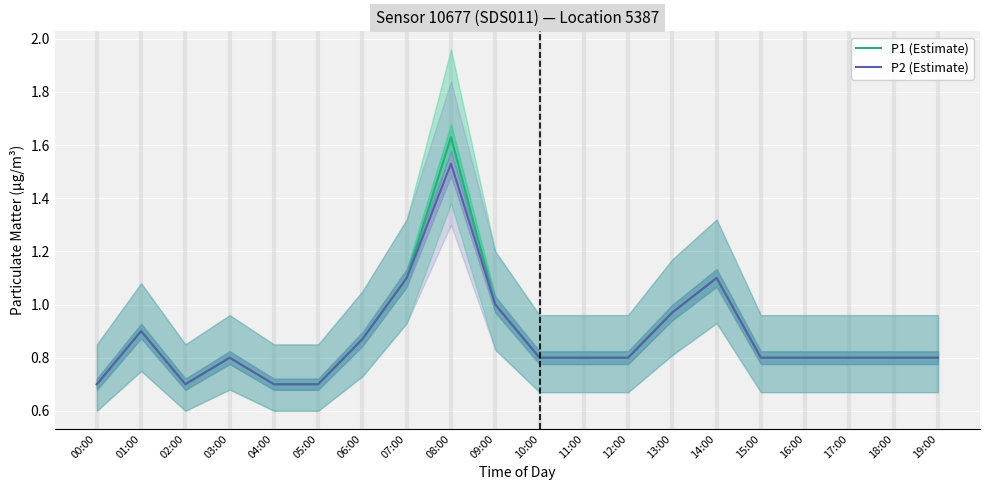

Where is the first local minimum for P1 (Estimate)?

02:00